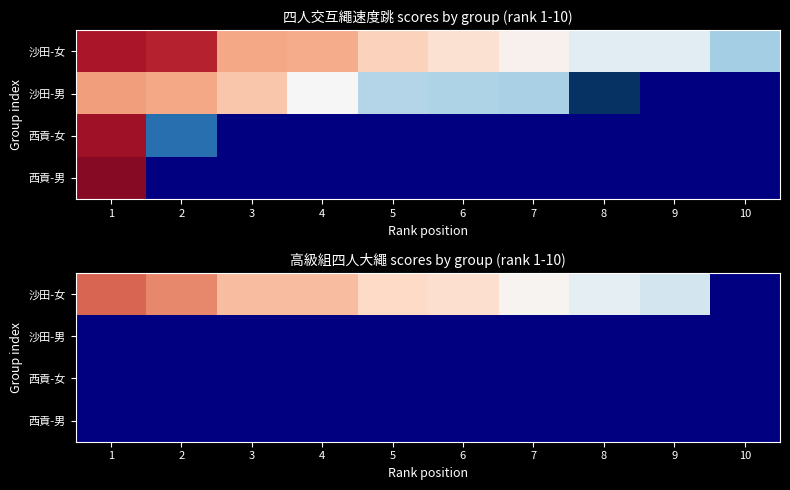

At which label does 西貢-男 reach its peak?

1